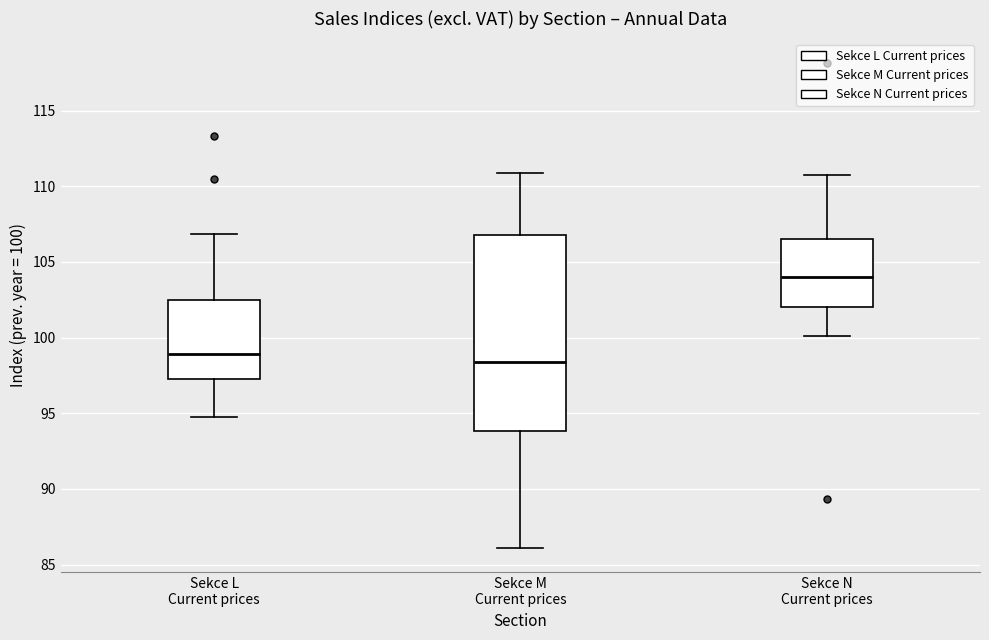

Reading left to right, read every box against the y-axis: the position of its median line, the range the box covers, and the ends of its whiskers. The values are not printed on the chart, so give them approximately, as read against the axis.

Sekce L Current prices: median 99.0, box 97.5 to 102.5, whiskers 95.0 to 107.0
Sekce M Current prices: median 98.5, box 94.0 to 107.0, whiskers 86.0 to 111.0
Sekce N Current prices: median 104.0, box 102.0 to 106.5, whiskers 100.0 to 111.0